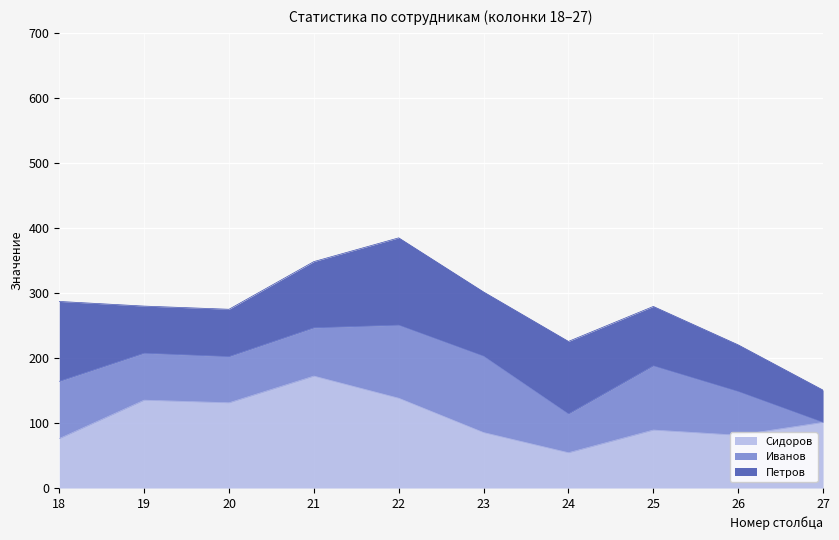

How many lines are shown in the chart?

3